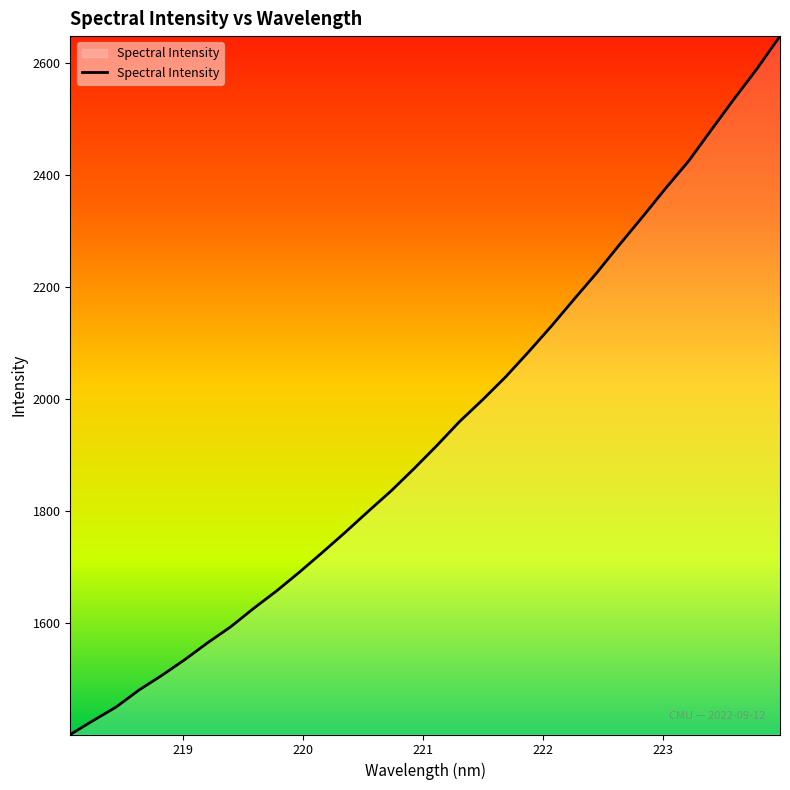

What is the difference between the maximum and minimum values?

1246.9